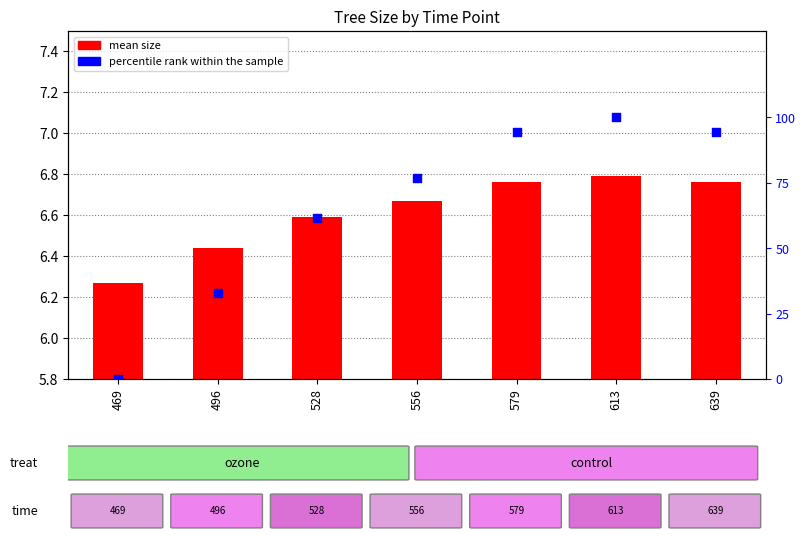

Which series contains the highest Y value?

percentile rank within the sample